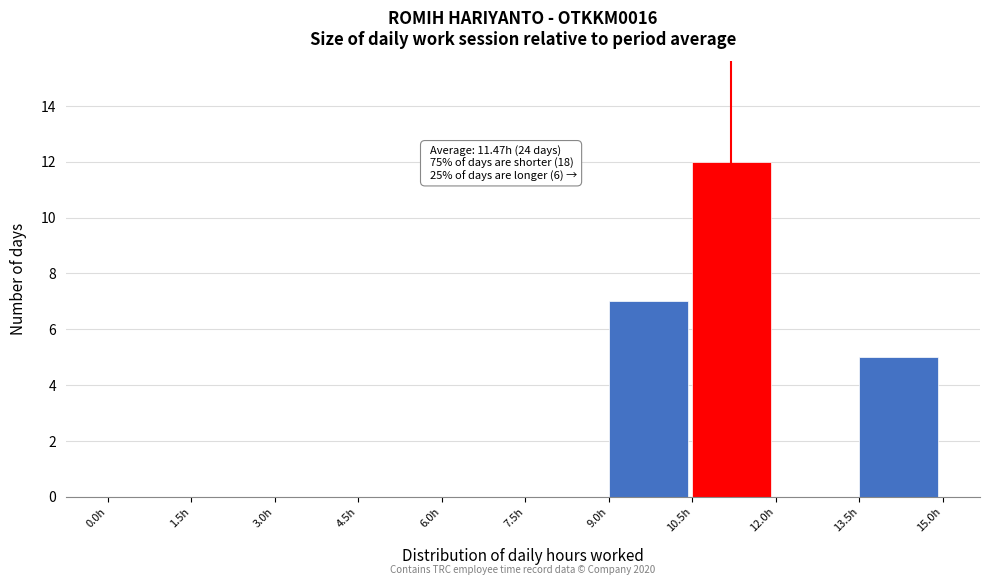

Over which range of the x-axis is the bar tallest?

10.5 to 12.0